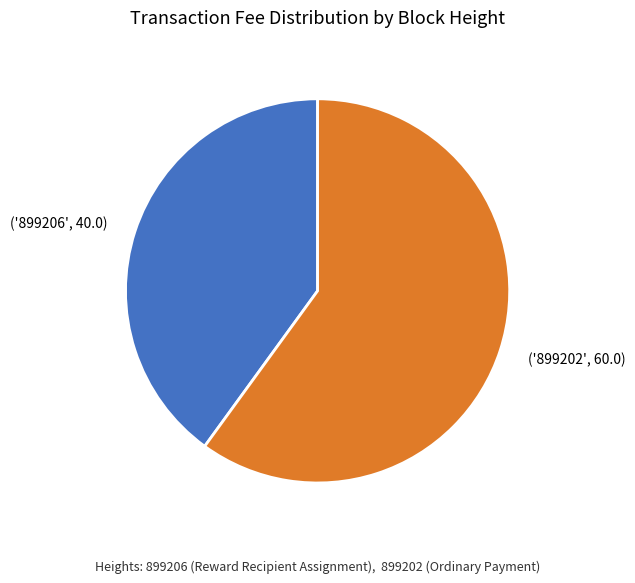

Is there any slice that represents more than half of the pie?

Yes